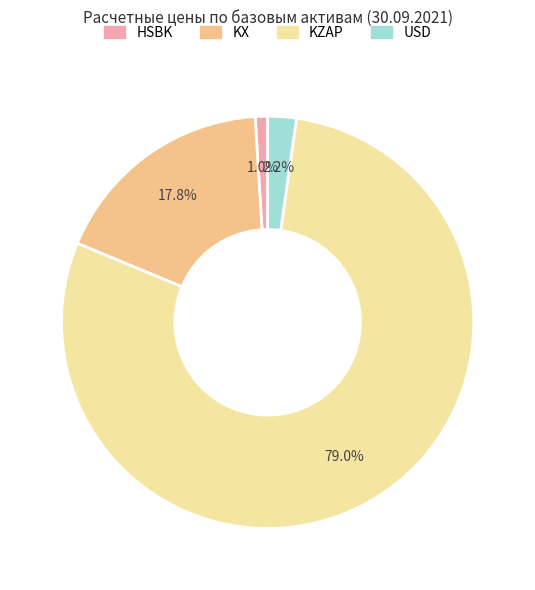

What percentage is the HSBK slice, to the nearest percent?

1%